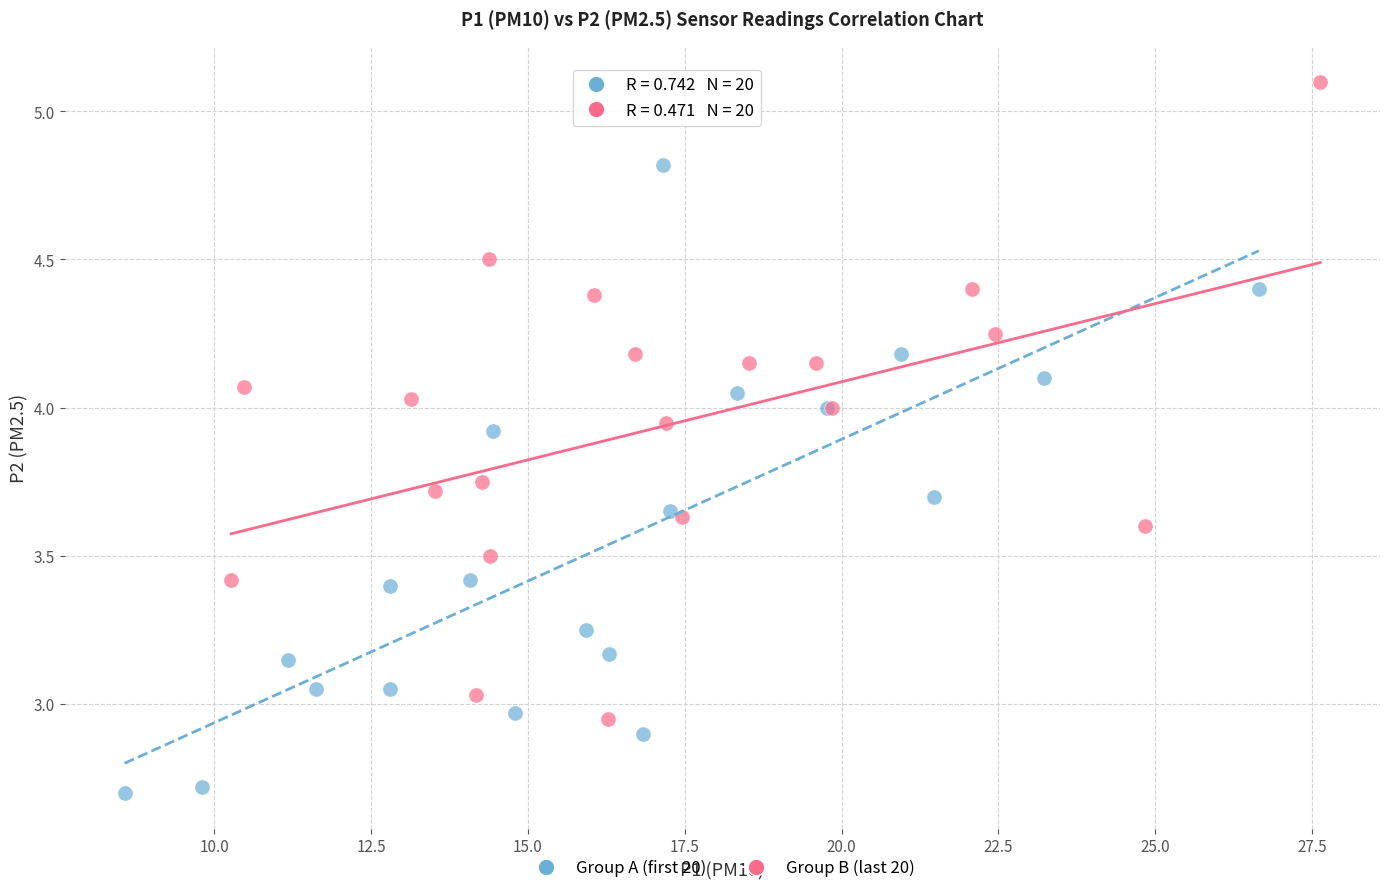

Which series reaches the minimum Y coordinate?

Group A (first 20)